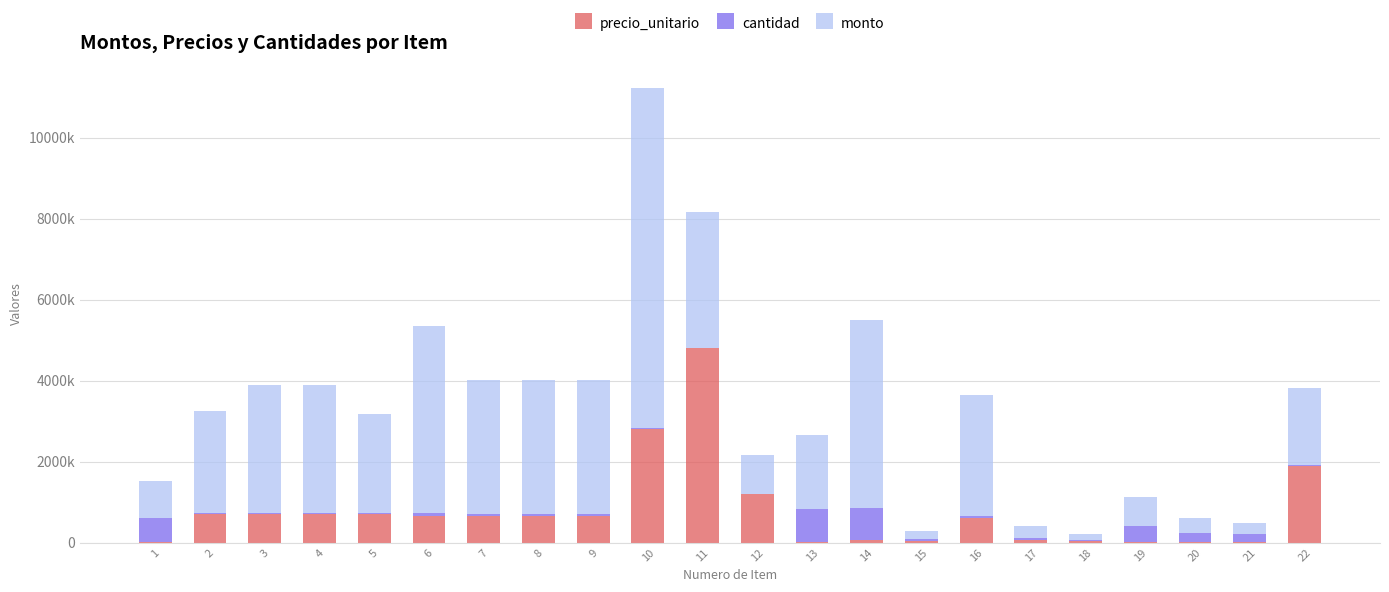

What are all the series names shown in the legend?

precio_unitario, cantidad, monto